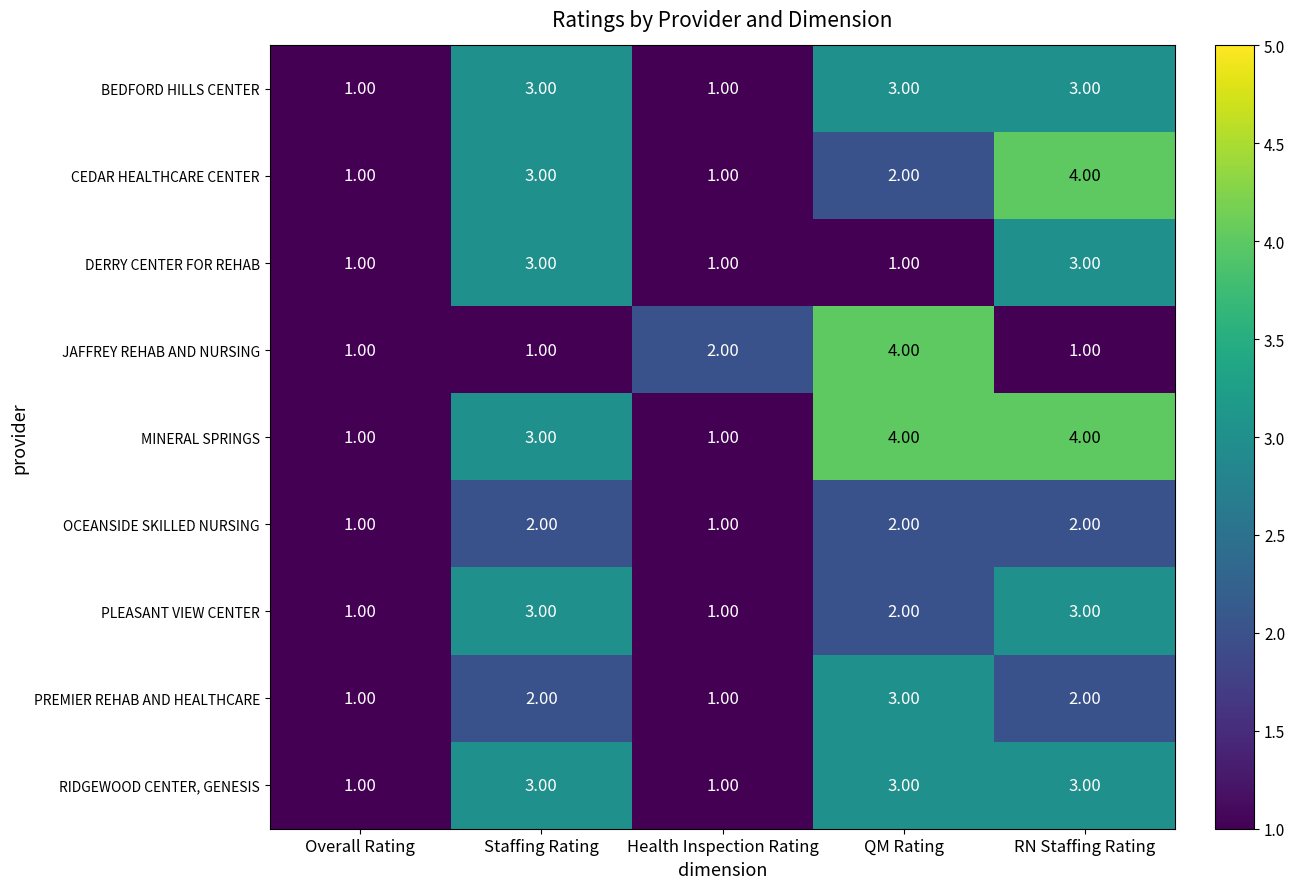

What is the spread (max minus min) of values at QM Rating?

3